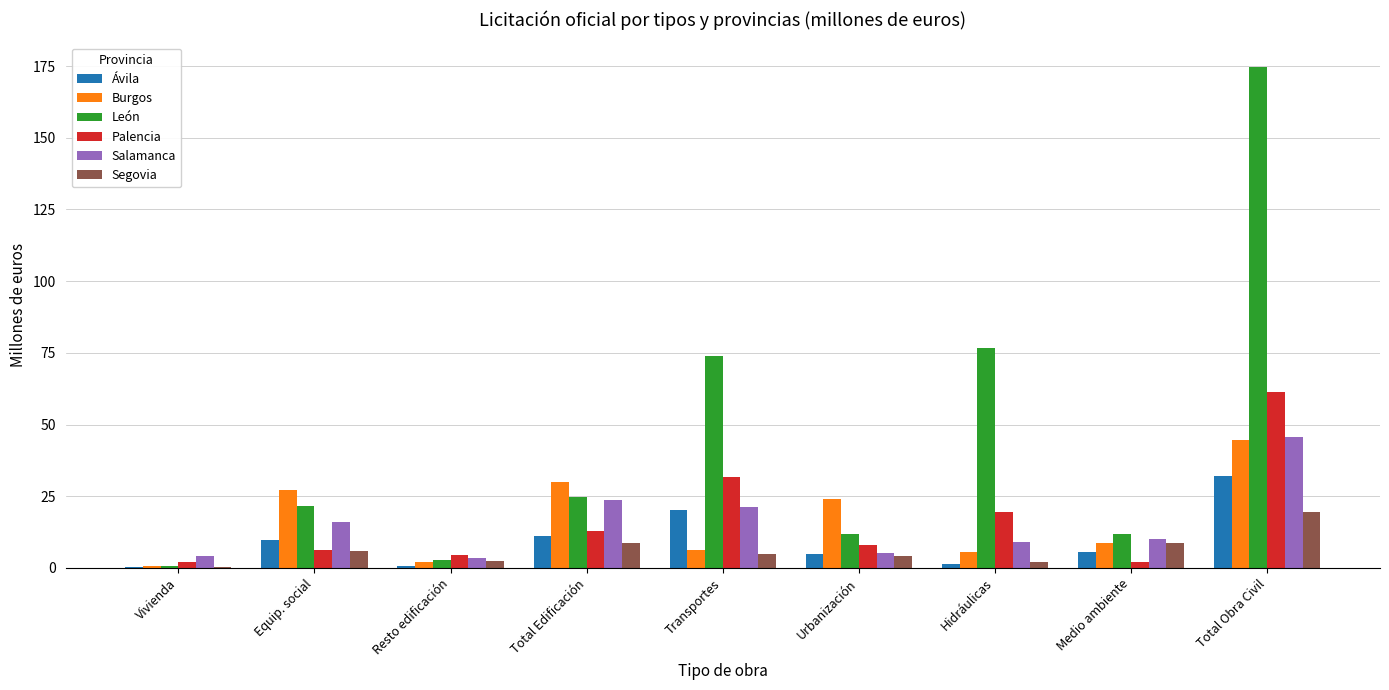

What is the maximum value for Ávila?

32.0